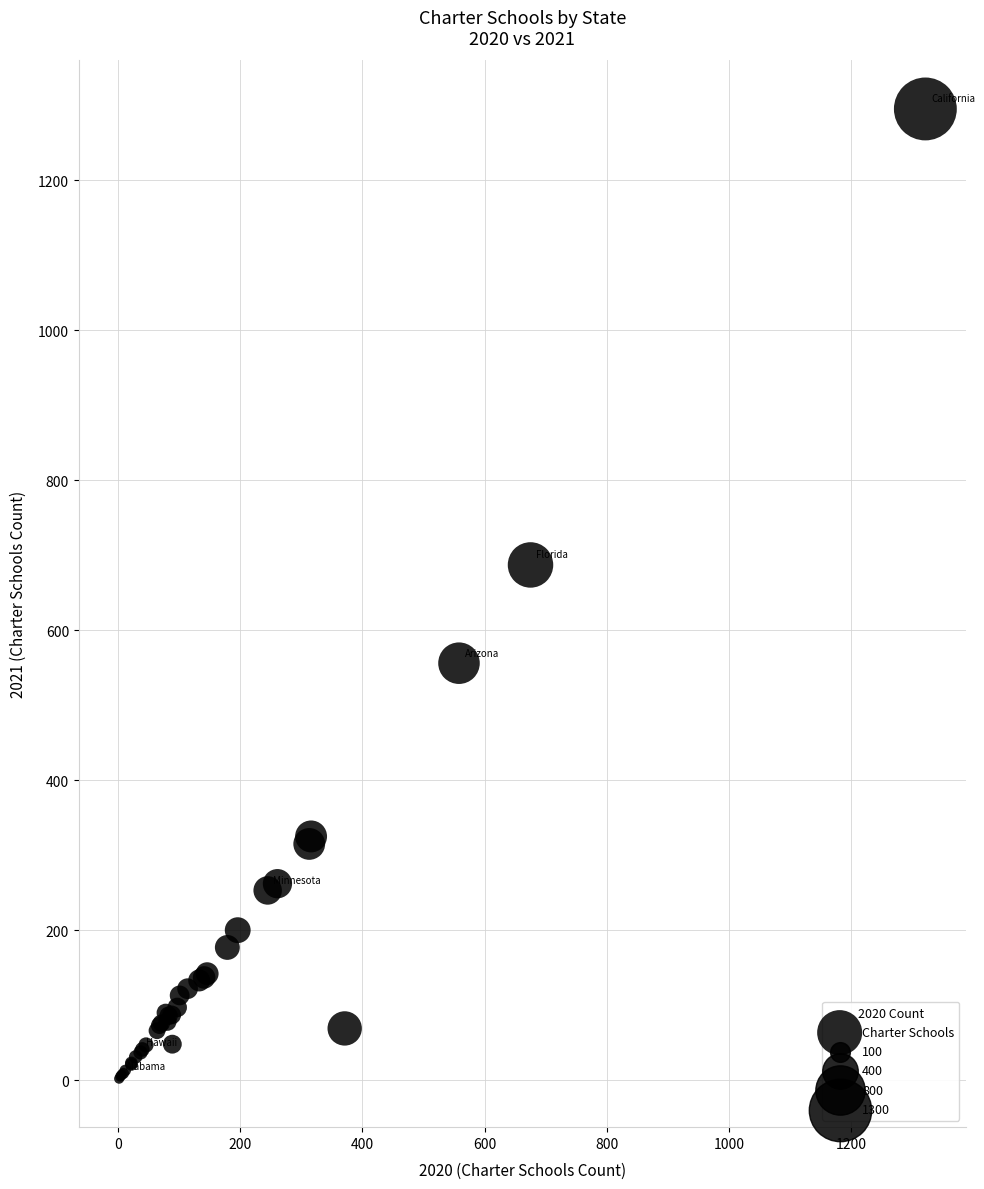

What Y value in the scatter plot is closest to 648?

687